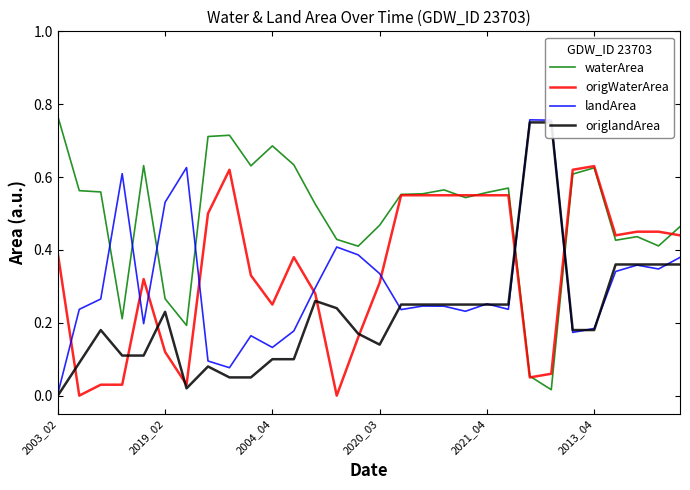

Rank the series by their maximum value, from lowest to highest.

origWaterArea, origlandArea, landArea, waterArea